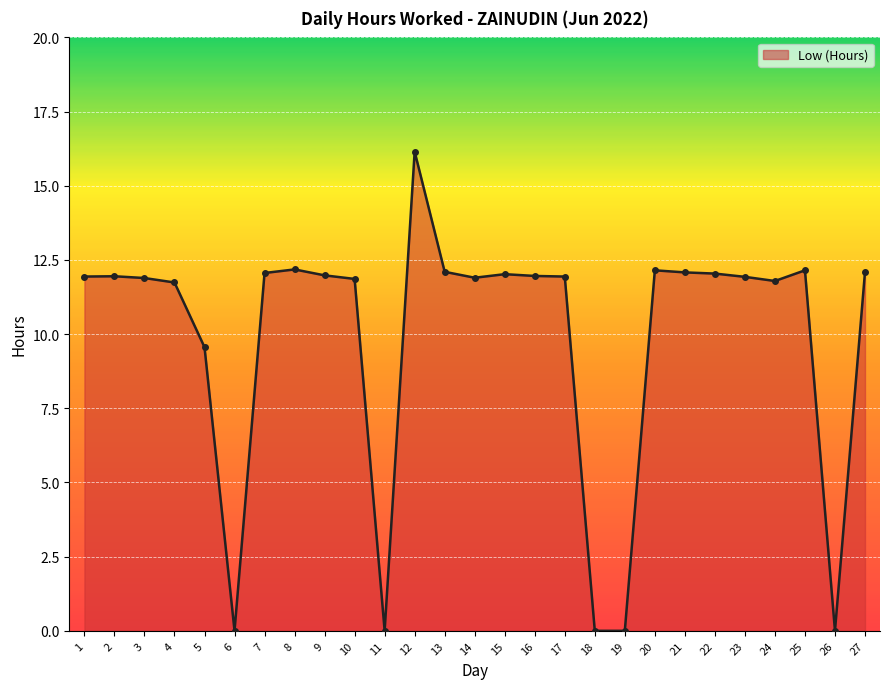

What is the sum of all values?

265.5